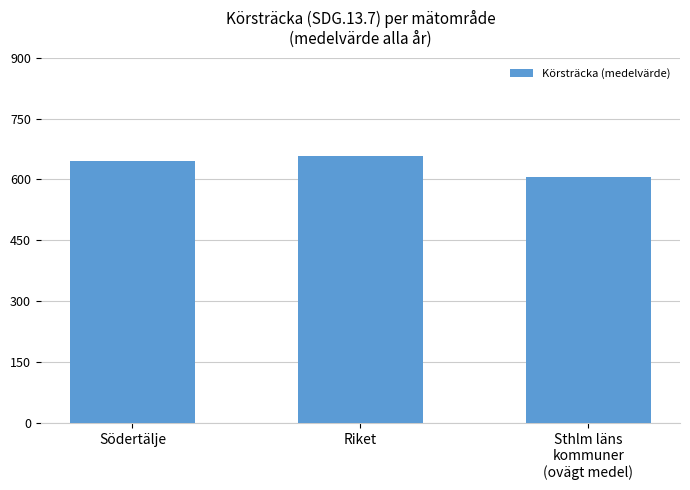

What position from the left is Sthlm läns
kommuner
(ovägt medel)?

3